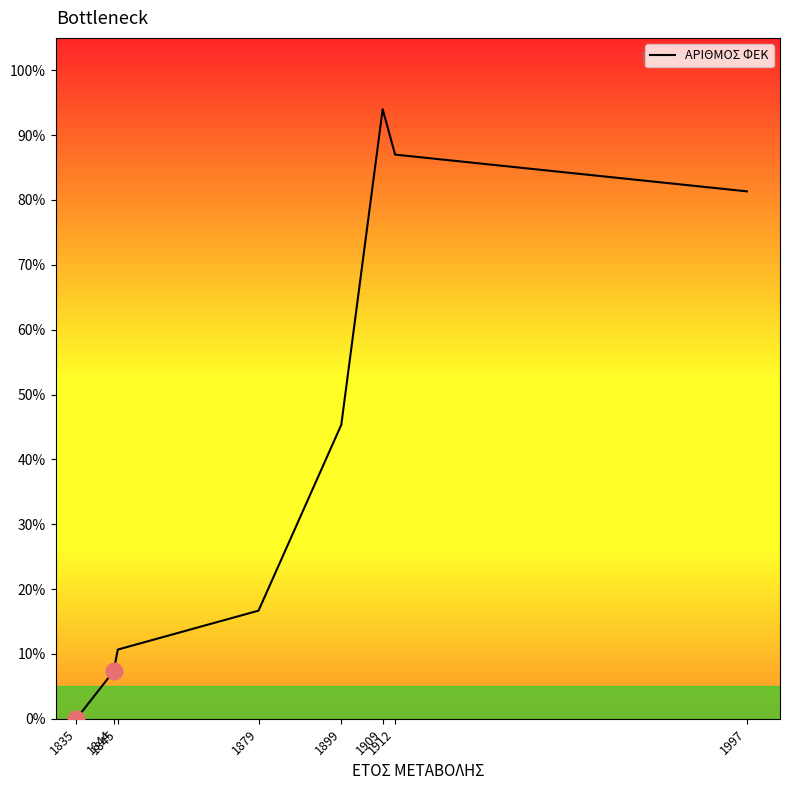

True or false: the data shows 21.8 at 1879.

False